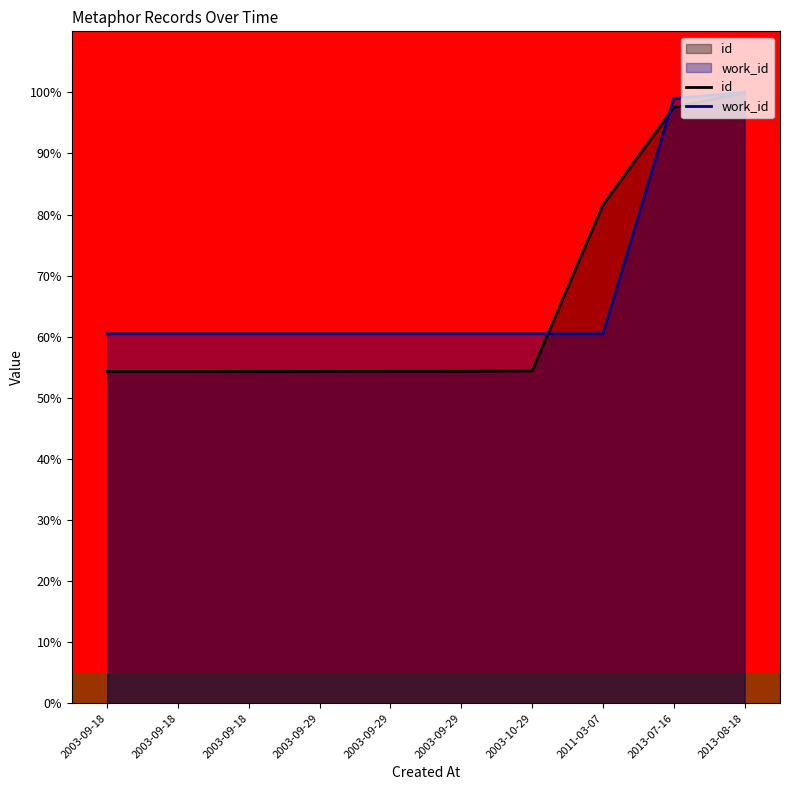

At which category is the sum across all series the highest?

2013-08-18